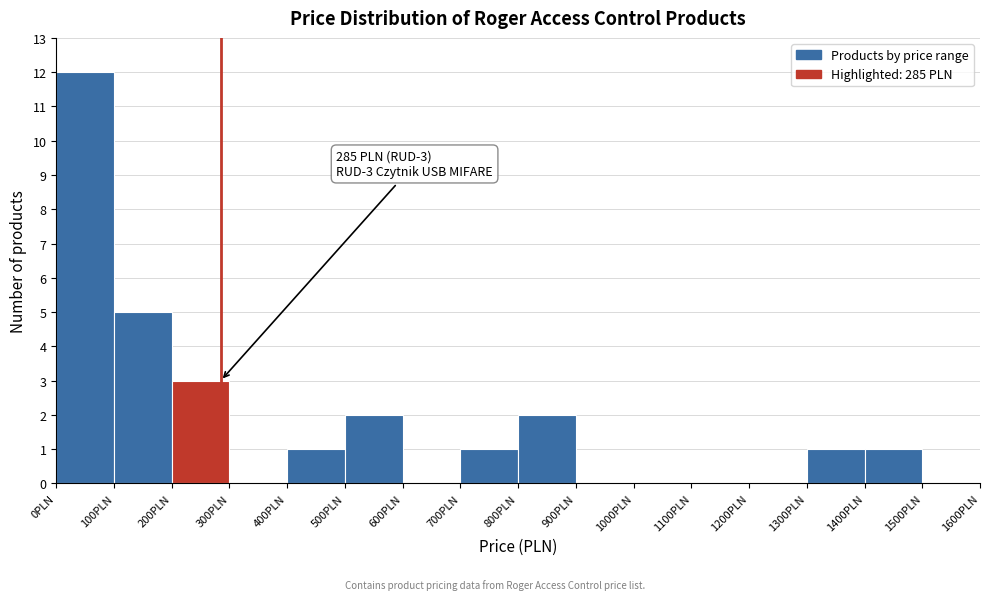

Which range on the x-axis has the tallest bar?

0 to 100